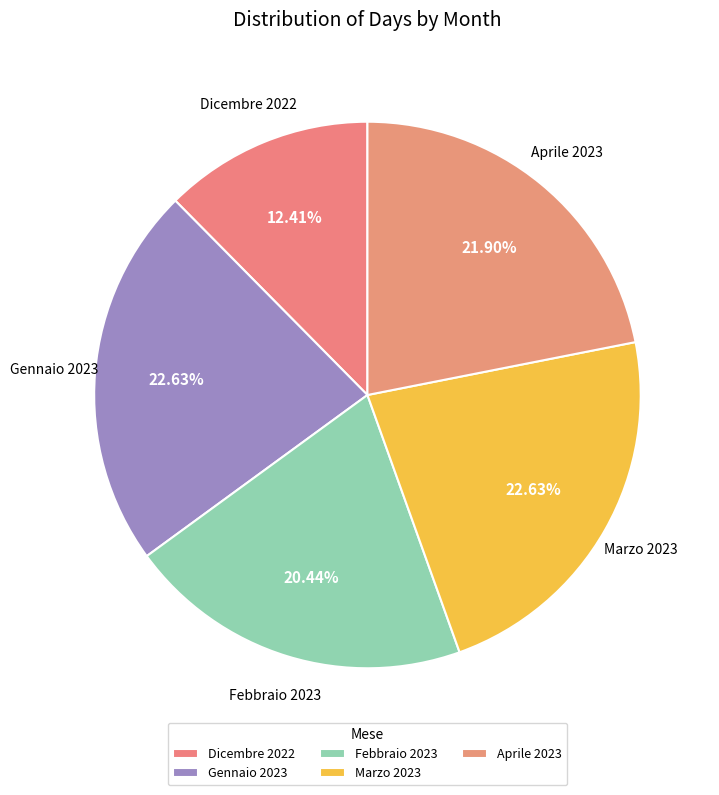

How many slices are in this pie chart?

5